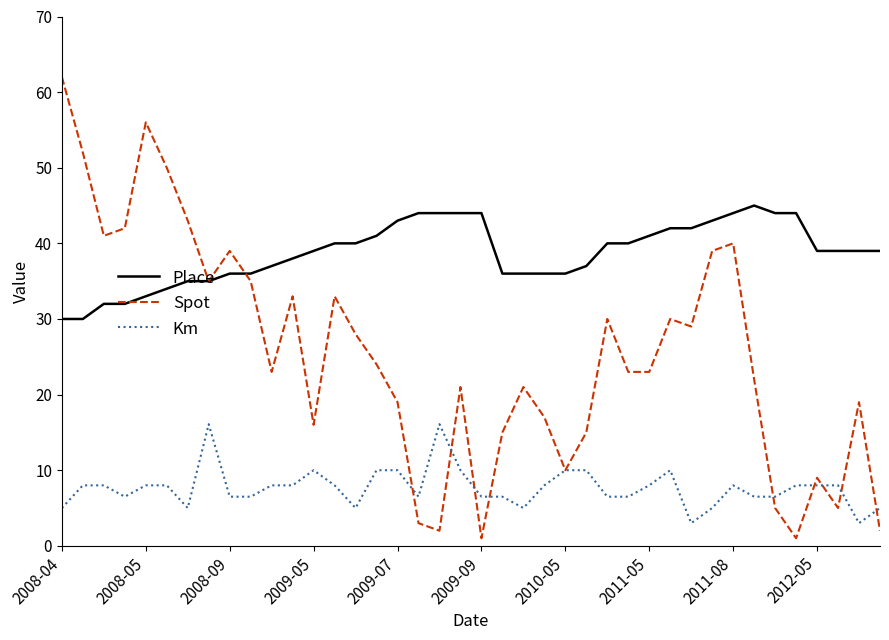

List the series in order of their peak value, lowest first.

Km, Place, Spot